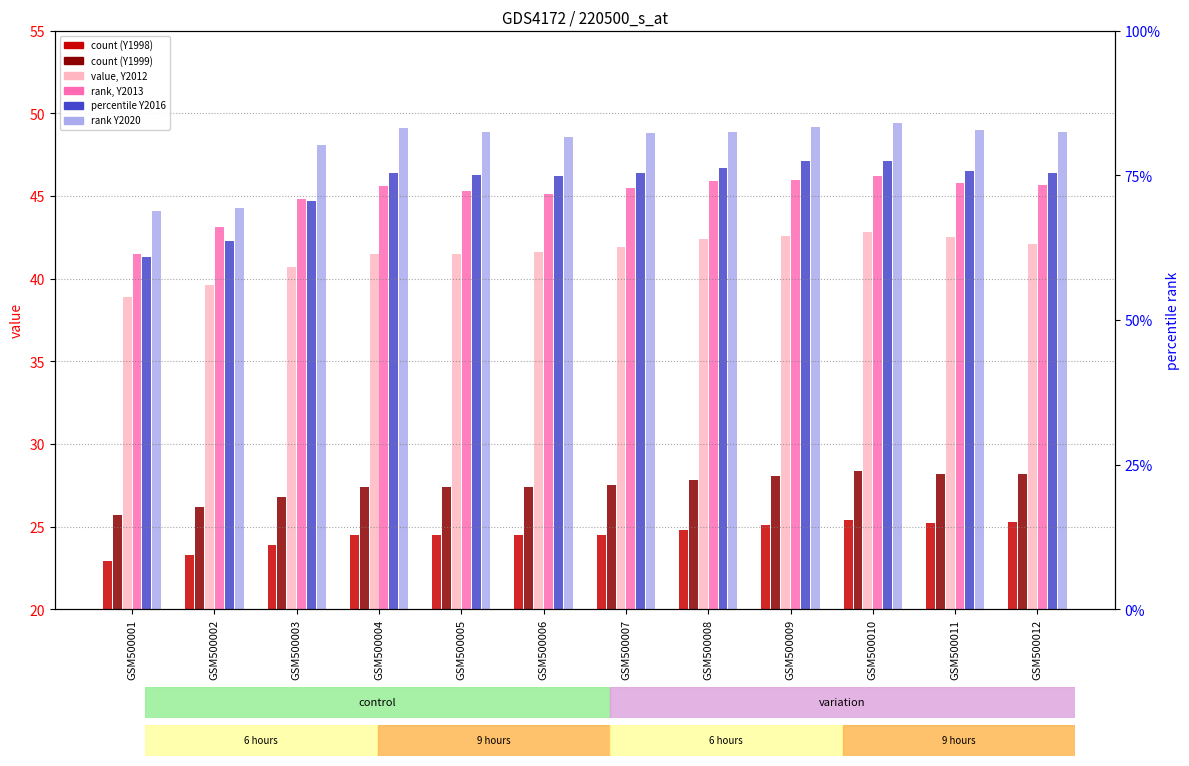

List the labels in order of Y2012 value, largest first.

GSM500010, GSM500009, GSM500011, GSM500008, GSM500012, GSM500007, GSM500006, GSM500004, GSM500005, GSM500003, GSM500002, GSM500001